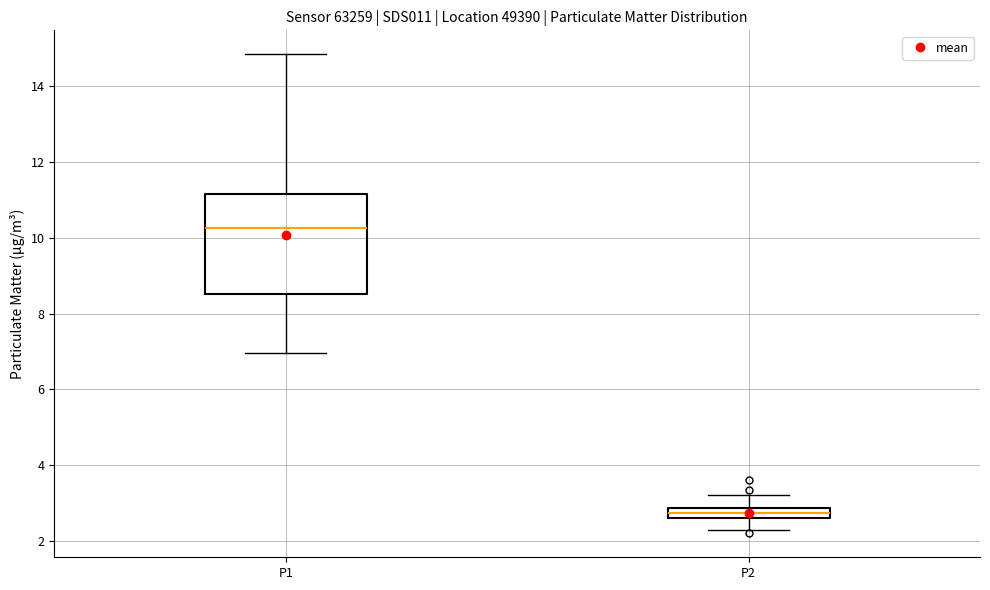

Which box's median line is the lowest?

P2